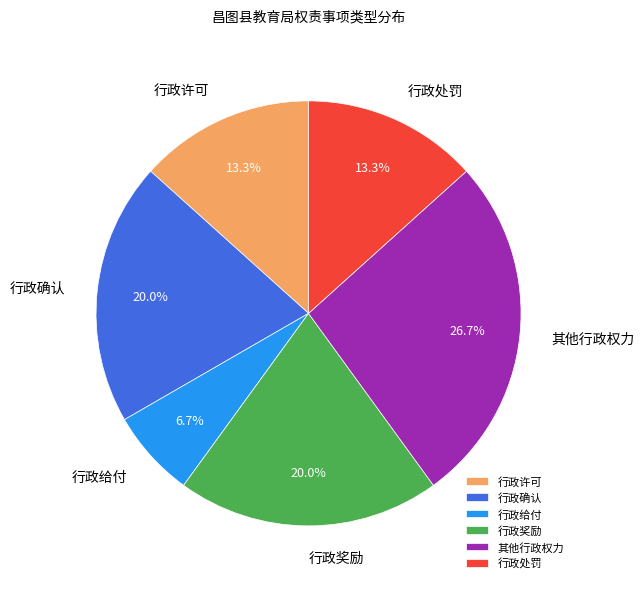

To the nearest percent, what is the average slice percentage?

17%